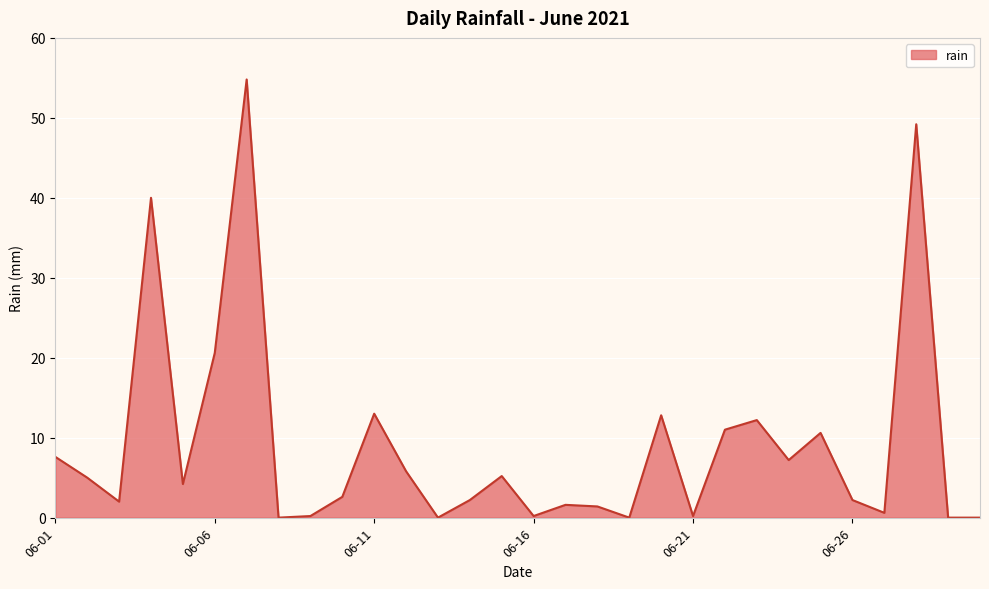

Count the number of data series in this chart.

1